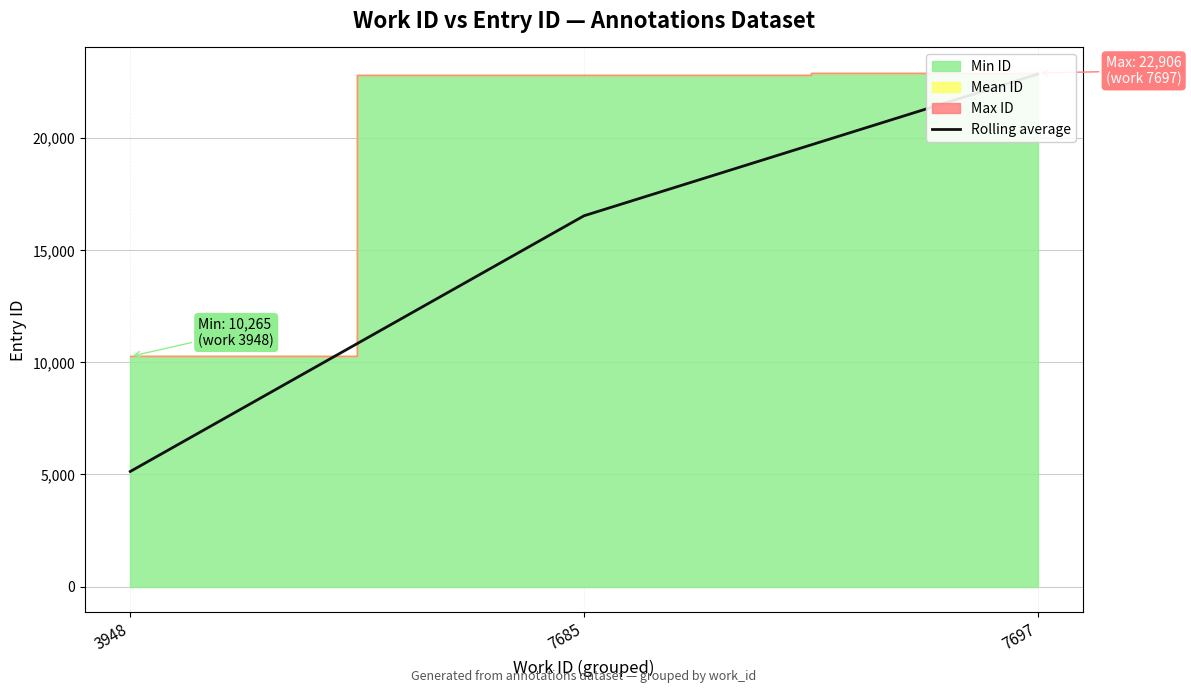

Reading left to right, extract all data points from this chart.

5132.5	16538.0	22856.2